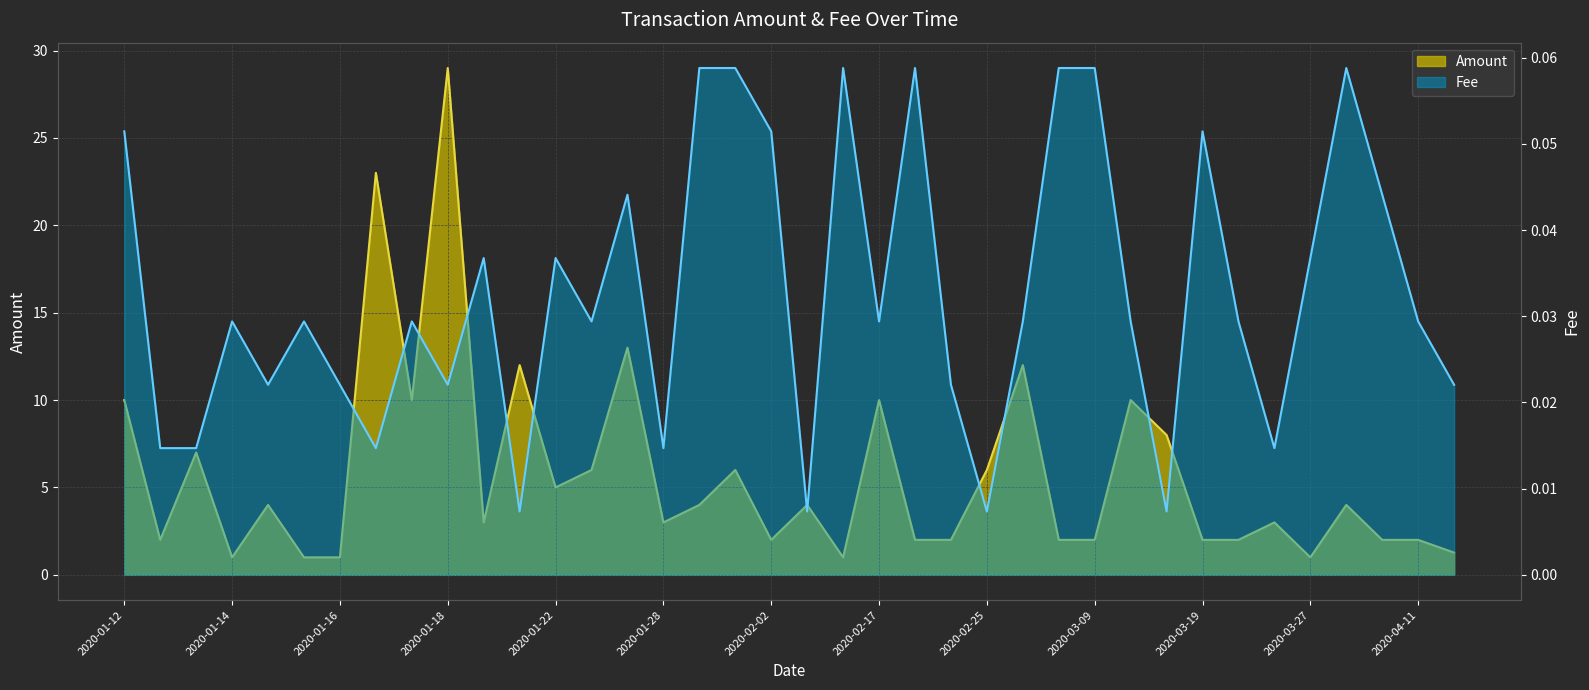

In Amount, how many points are higher than both neighbors (excluding endpoints)?

13